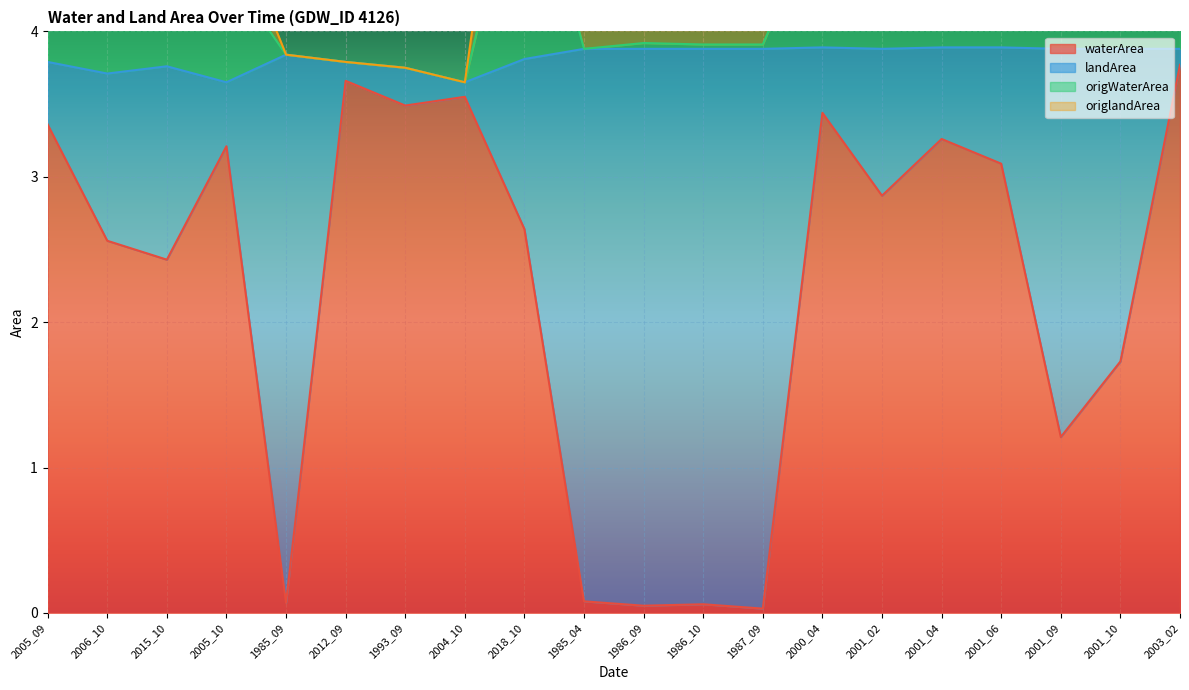

True or false: waterArea has a value of 3.1 at 2001_06.

True